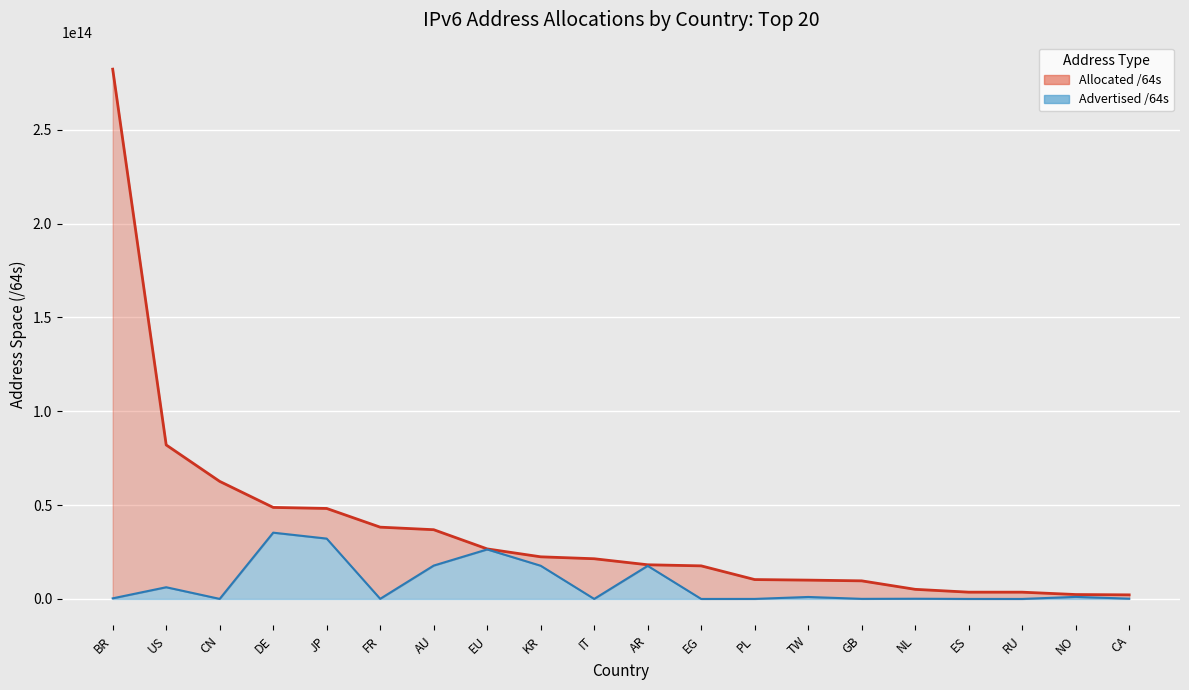

Which series has the largest range (max minus min)?

Allocated /64s